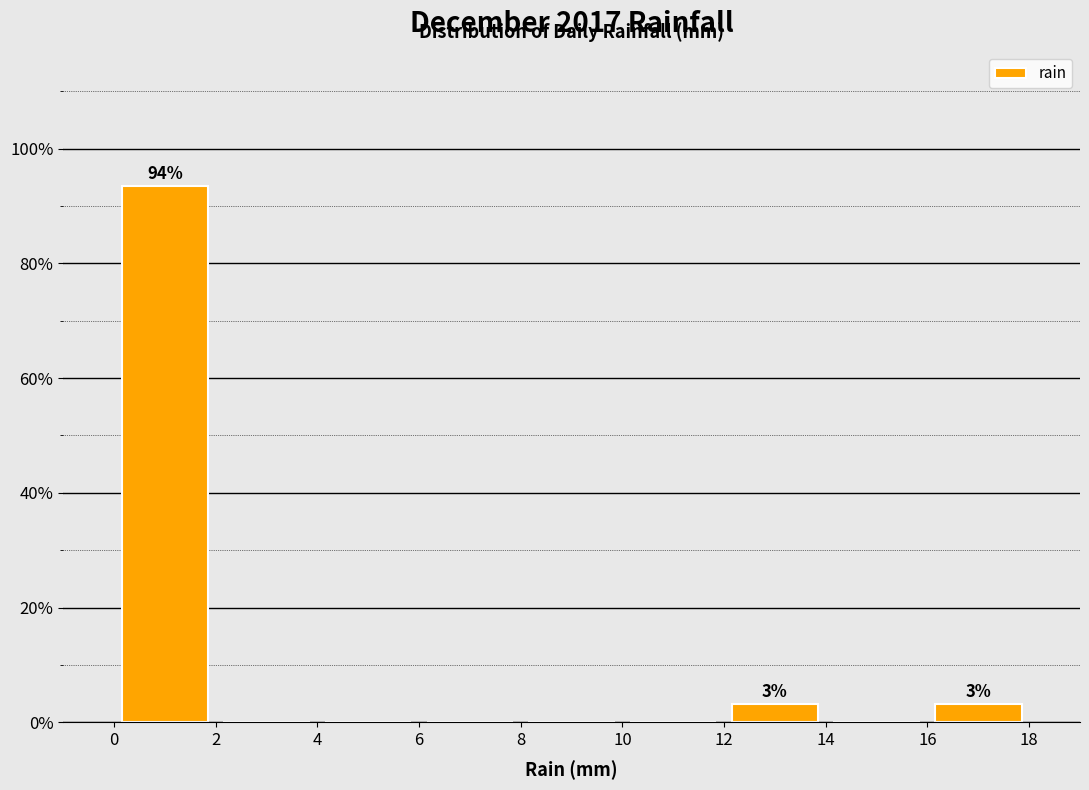

Which range on the x-axis has the tallest bar?

0 to 2